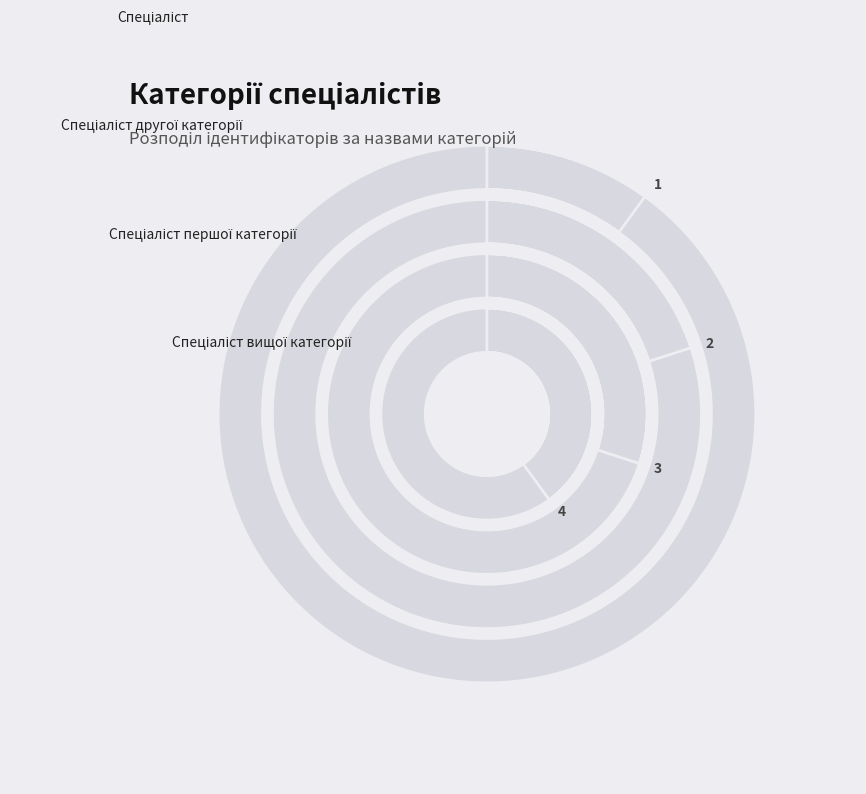

Do Спеціаліст першої категорії and Спеціаліст together represent more than half of the pie?

No